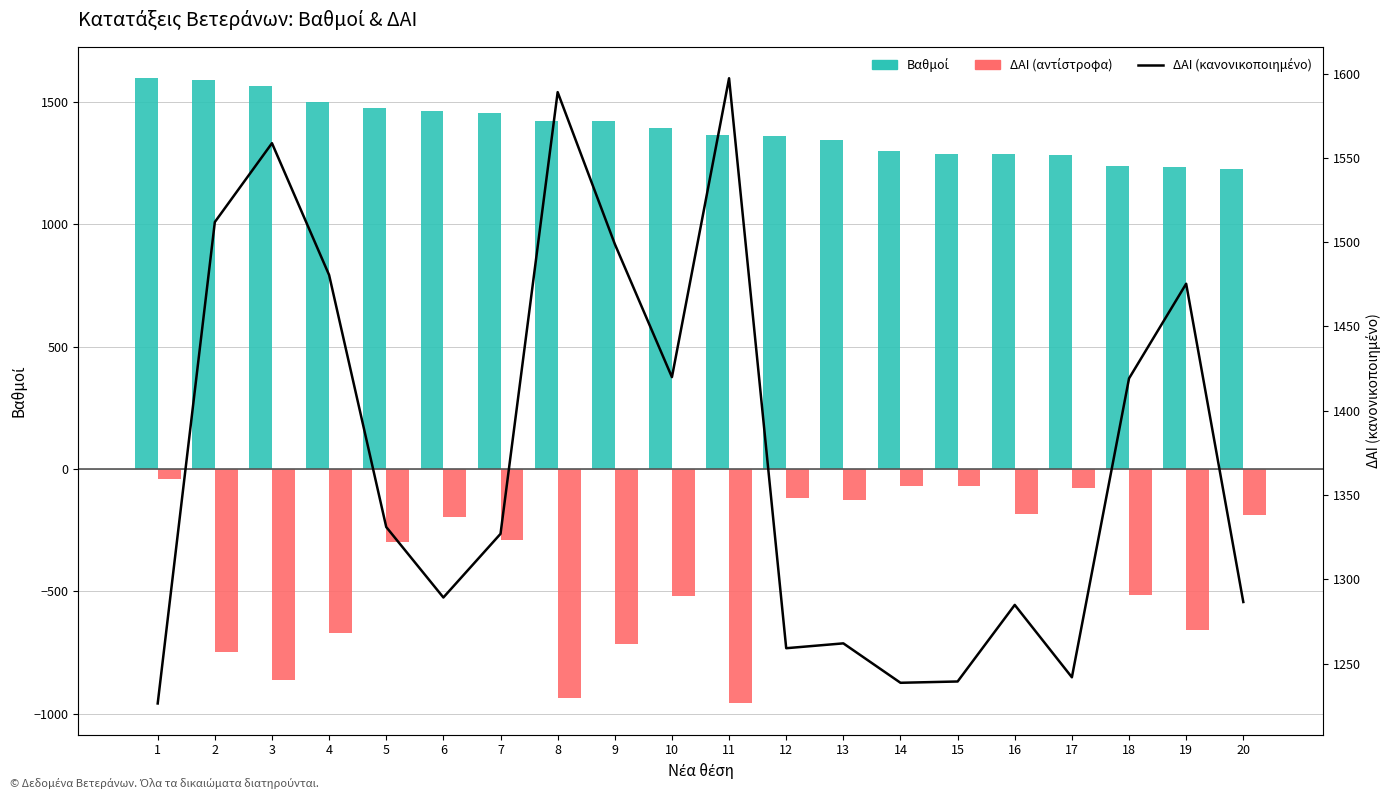

What is the sum of the ΔΑΙ (κανονικοποιημένο) values at 8 and 19?

3064.4